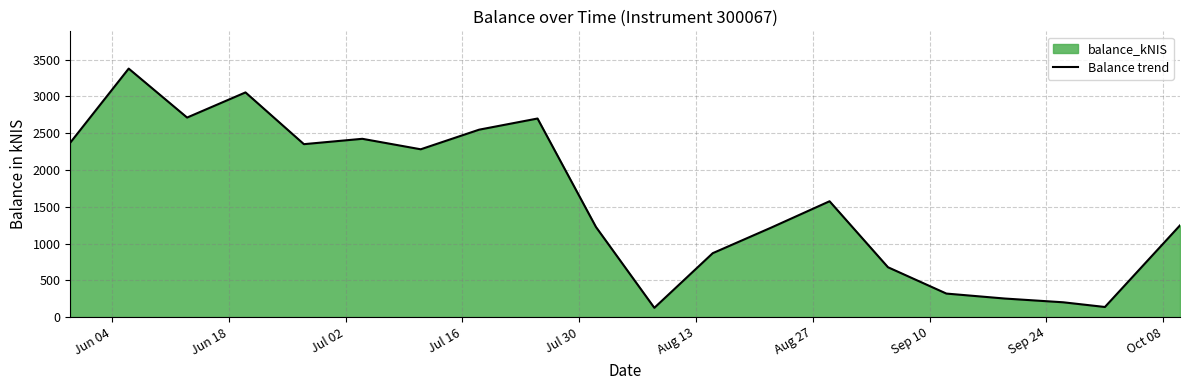

What is the minimum value shown in the chart?

125.3